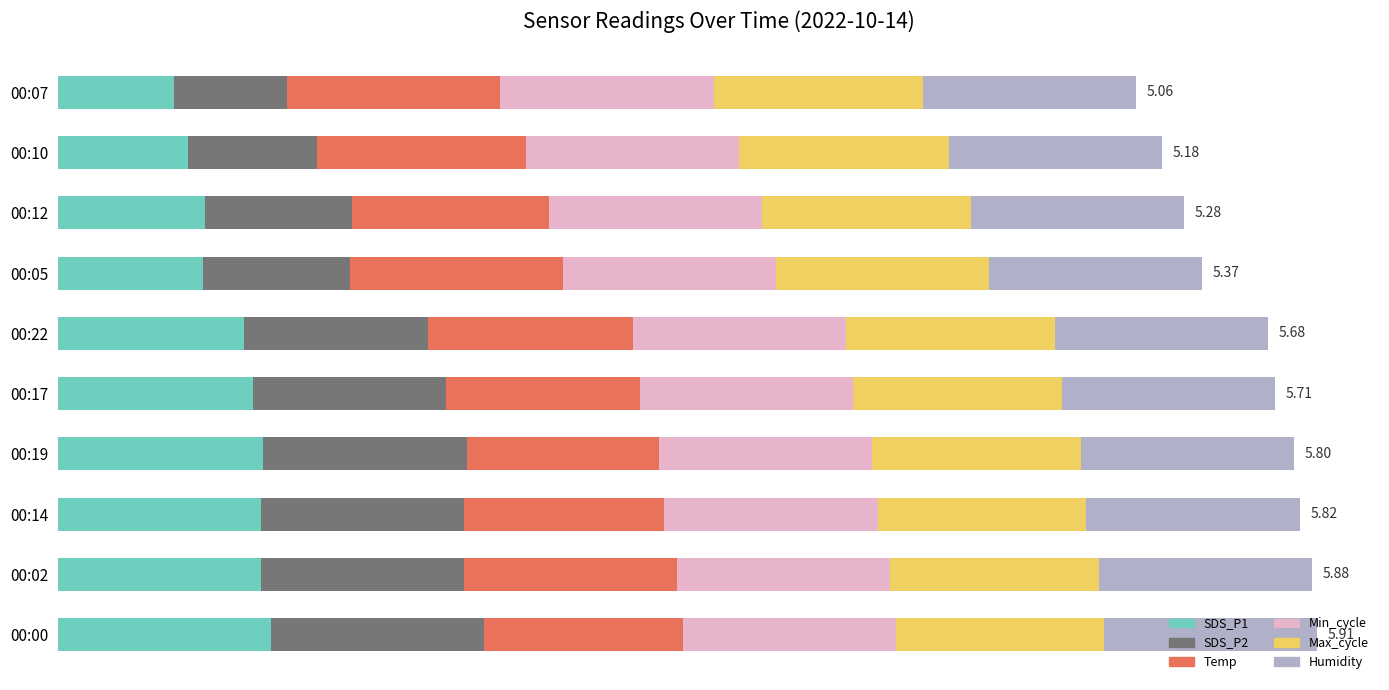

What are all the series names shown in the legend?

SDS_P1, SDS_P2, Temp, Min_cycle, Max_cycle, Humidity